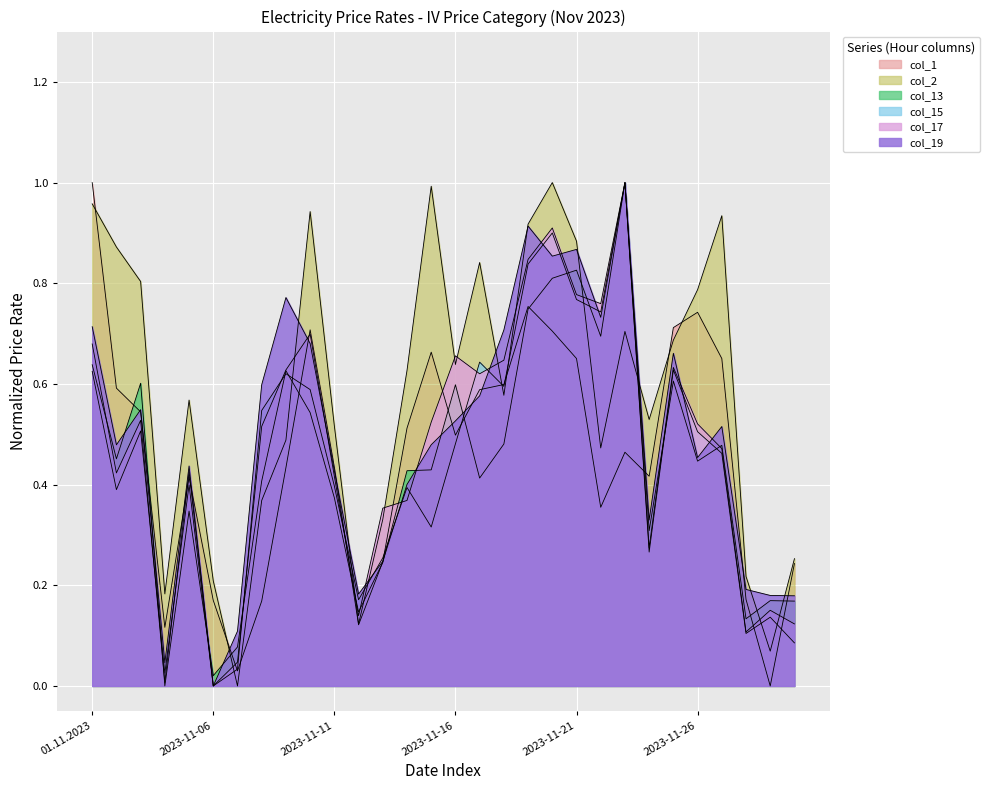

How many lines are shown in the chart?

6